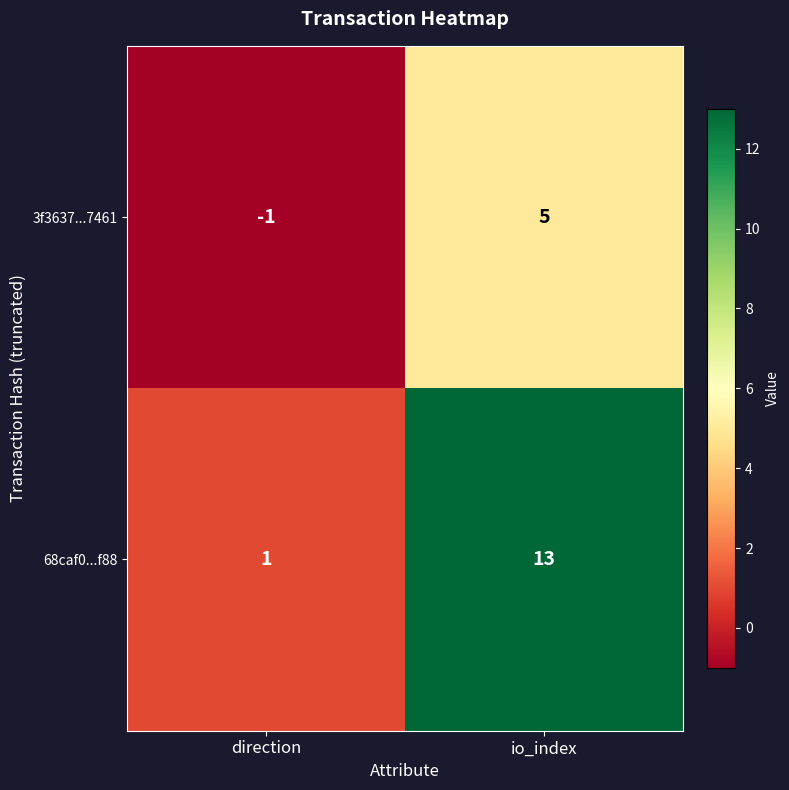

List the series in order of their peak value, highest first.

68caf0...f88, 3f3637...7461